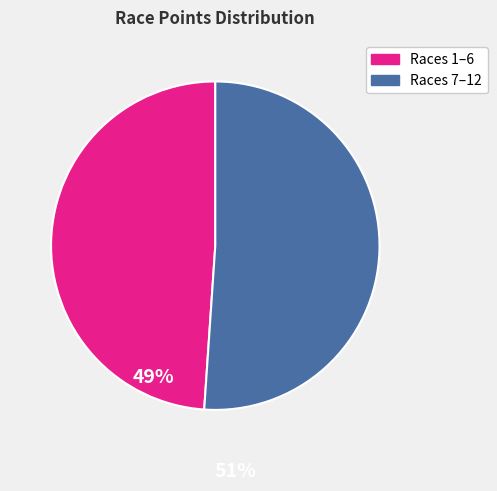

Does any single category account for the majority?

Yes